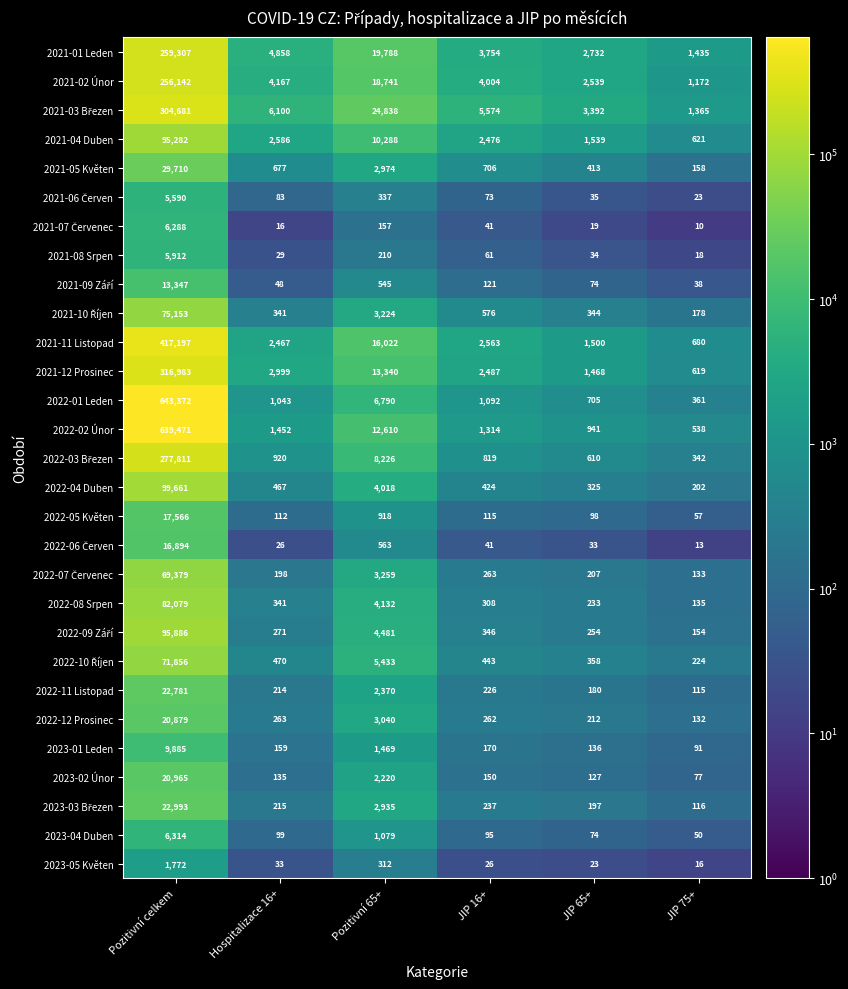

What is the approximate value of 2023-04 Duben at JIP 16+?

95